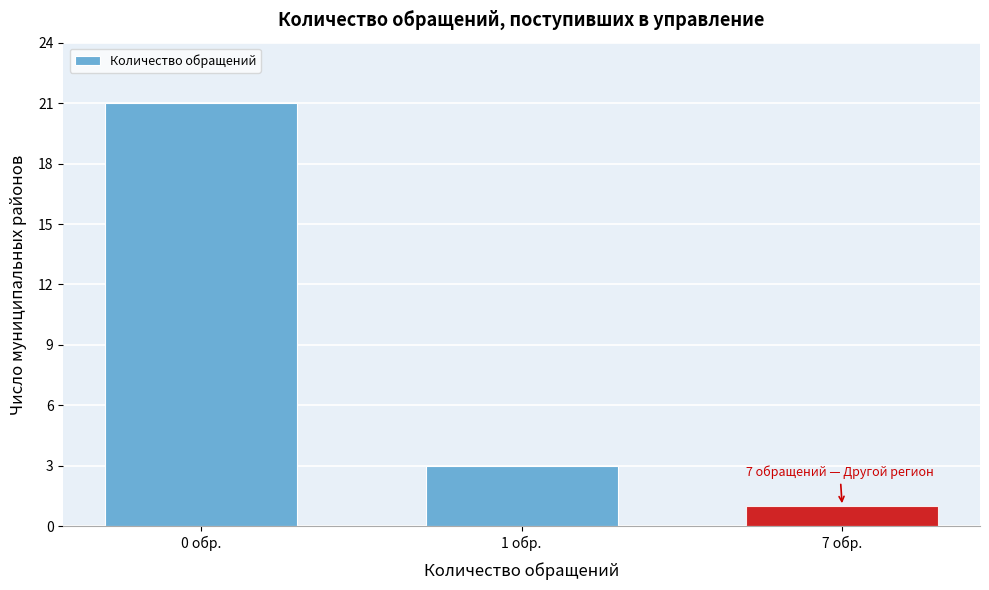

Reading right to left, what are all the values shown in this chart?

7 обр.=1	1 обр.=3	0 обр.=21